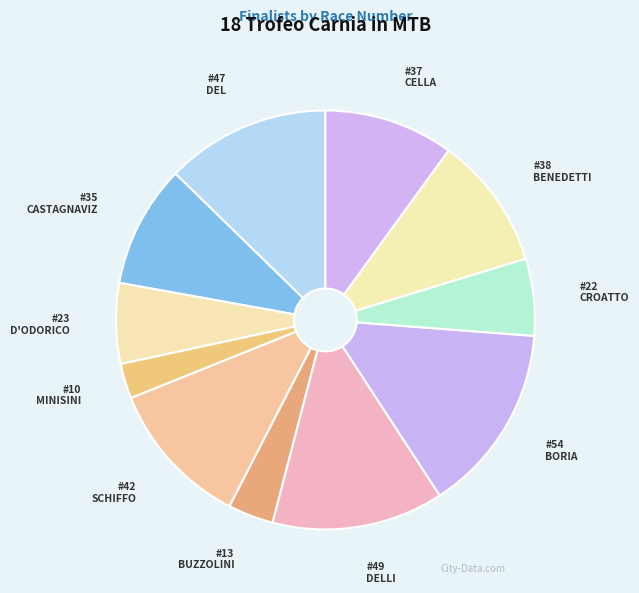

Count the number of slices in the pie.

11